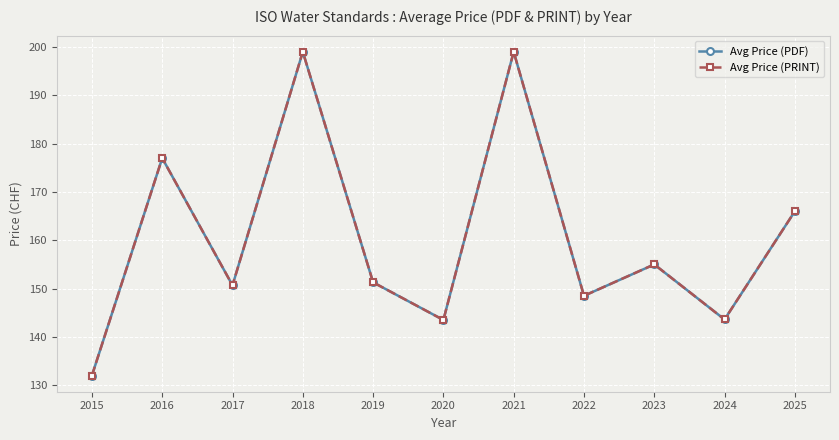

Where is the first local maximum for Avg Price (PDF)?

2016